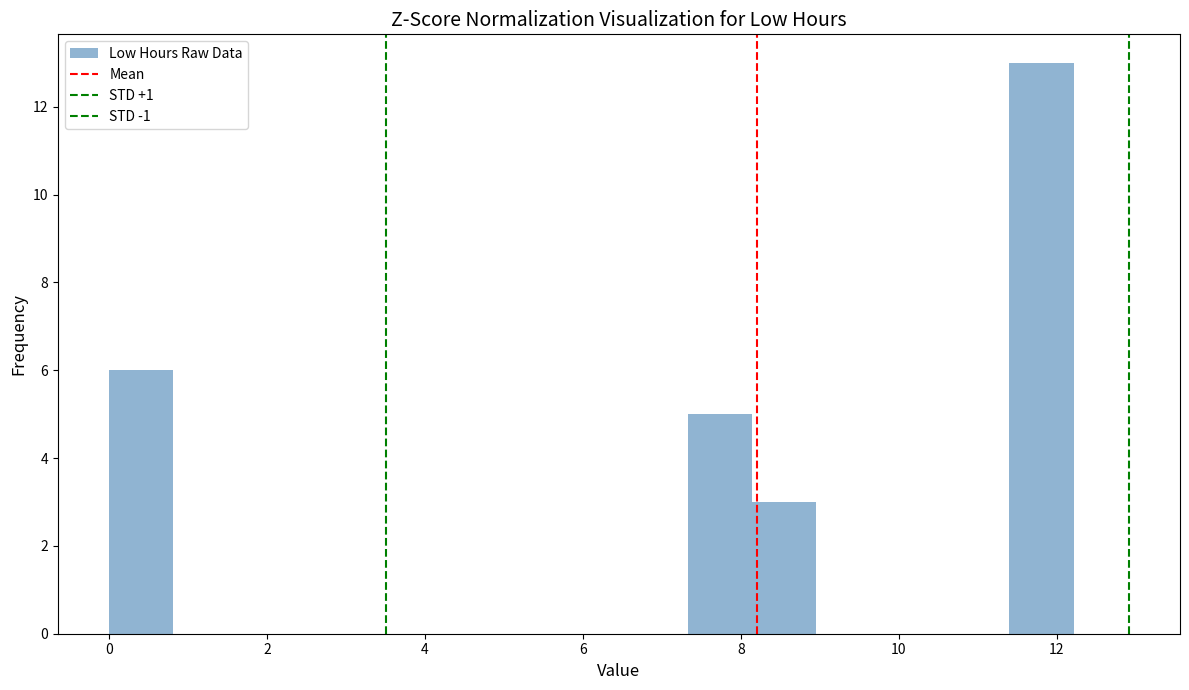

Reading left to right, transcribe this chart: for each bar, give the range it covers on the x-axis and its height. Neither the bar edges nor the heights are printed on the chart, so give them approximately, as read against the axes.

0.0 to 0.8: 6
0.8 to 1.6: 0
1.6 to 2.4: 0
2.4 to 3.2: 0
3.2 to 4.0: 0
4.0 to 4.8: 0
4.8 to 5.6: 0
5.6 to 6.6: 0
6.6 to 7.4: 0
7.4 to 8.2: 5
8.2 to 9.0: 3
9.0 to 9.8: 0
9.8 to 10.6: 0
10.6 to 11.4: 0
11.4 to 12.2: 13